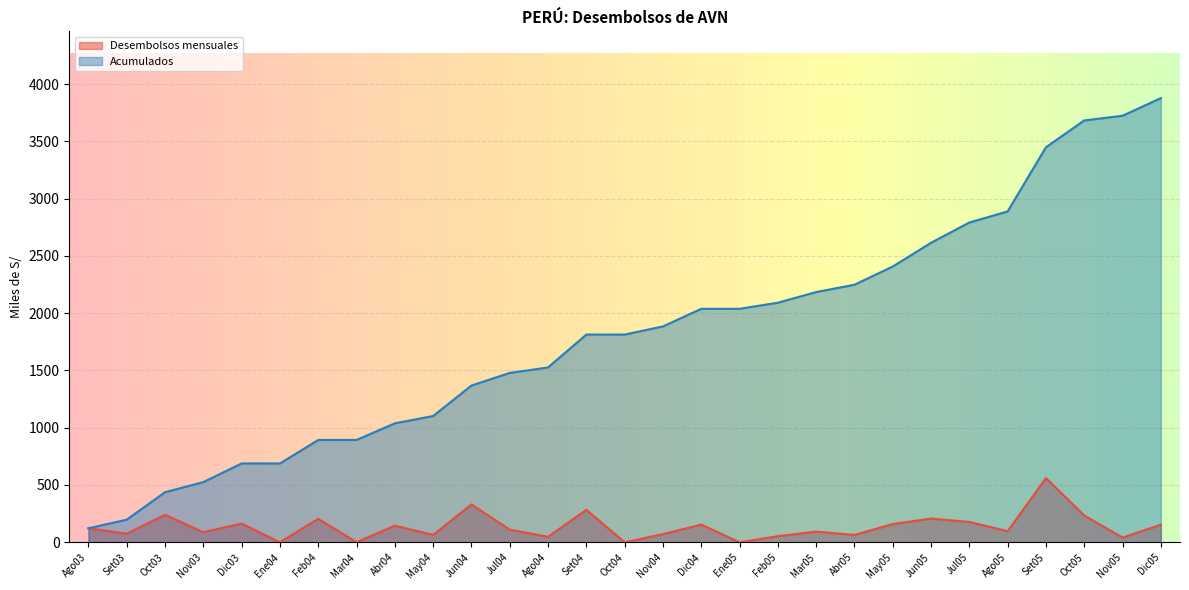

Where is Acumulados nearest to the value 1999?

Dic04